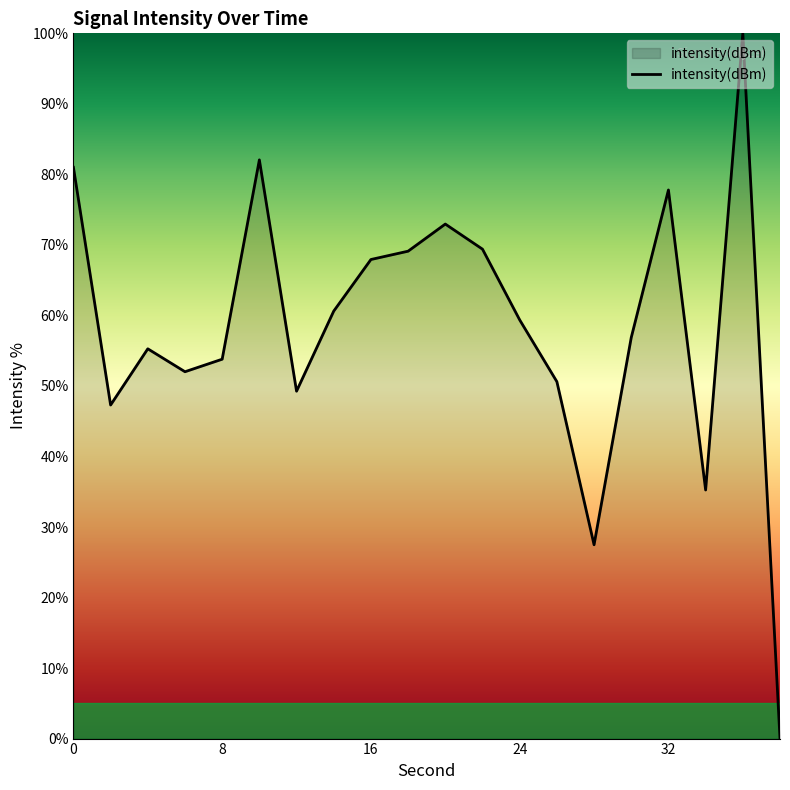

How many interior local peaks (higher than both neighbors) does the data have?

5